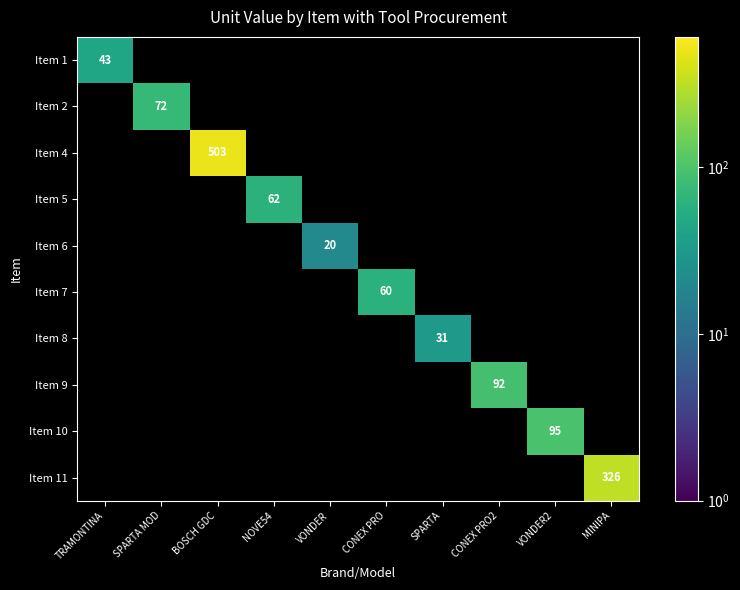

The Item 8 series shows 31.0 at SPARTA. True or false?

True